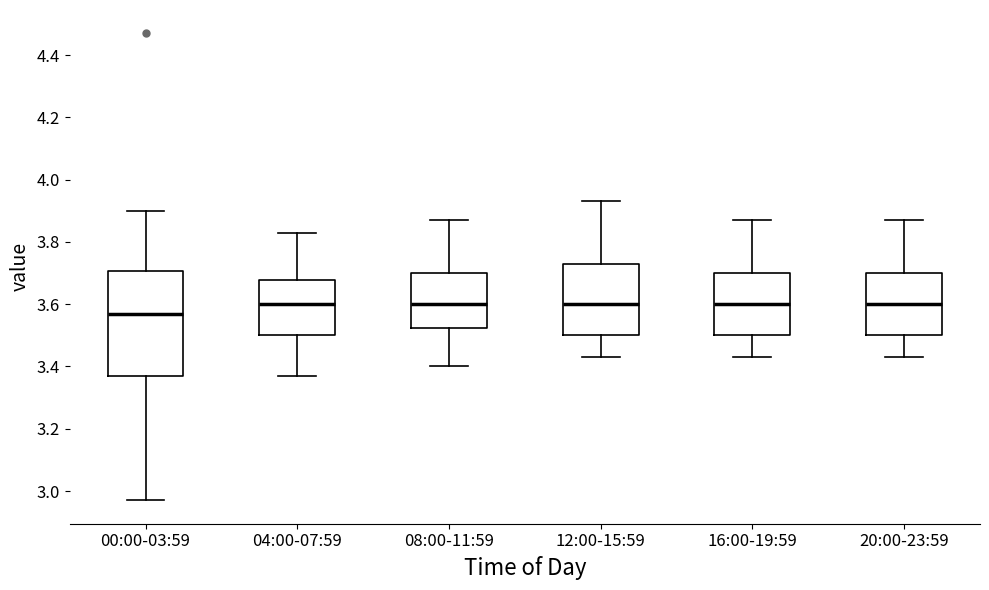

Reading left to right, read every box against the y-axis: the position of its median line, the range the box covers, and the ends of its whiskers. The values are not printed on the chart, so give them approximately, as read against the axis.

00:00-03:59: median 3.58, box 3.38 to 3.70, whiskers 2.98 to 3.90
04:00-07:59: median 3.60, box 3.50 to 3.68, whiskers 3.38 to 3.84
08:00-11:59: median 3.60, box 3.52 to 3.70, whiskers 3.40 to 3.88
12:00-15:59: median 3.60, box 3.50 to 3.74, whiskers 3.44 to 3.94
16:00-19:59: median 3.60, box 3.50 to 3.70, whiskers 3.44 to 3.88
20:00-23:59: median 3.60, box 3.50 to 3.70, whiskers 3.44 to 3.88